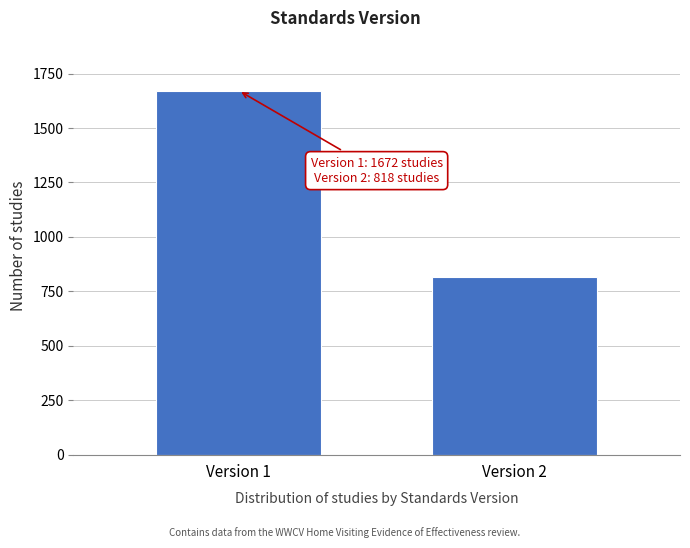

Reading left to right, list all the values displayed in this chart.

Version 1=1672	Version 2=818